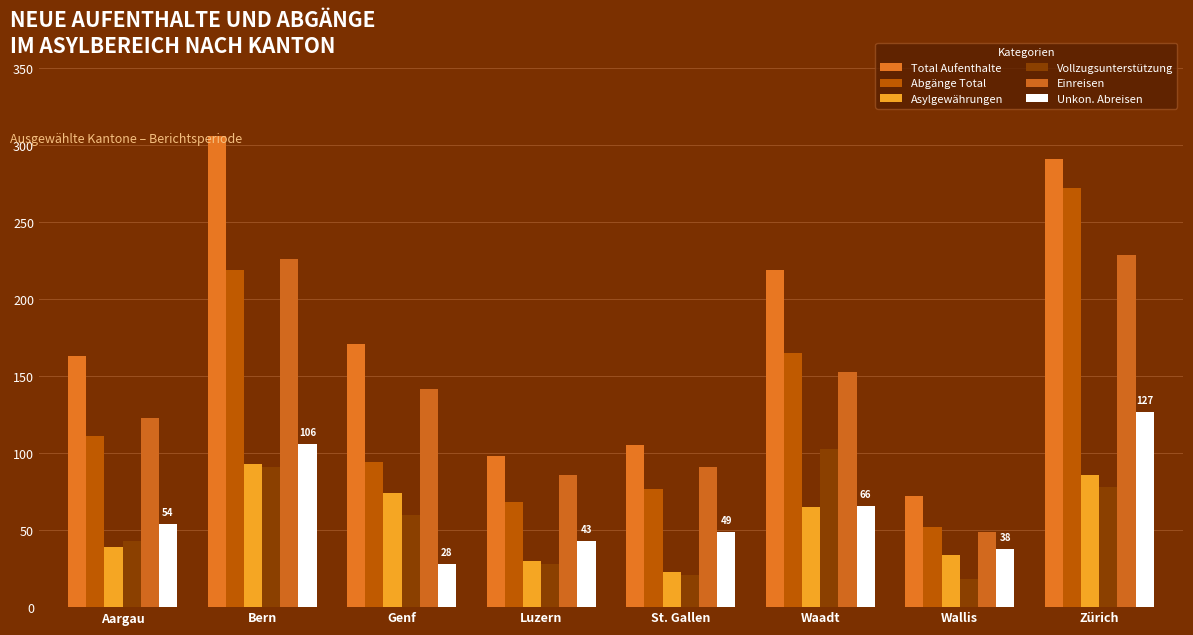

What is the minimum value shown in the chart?

18